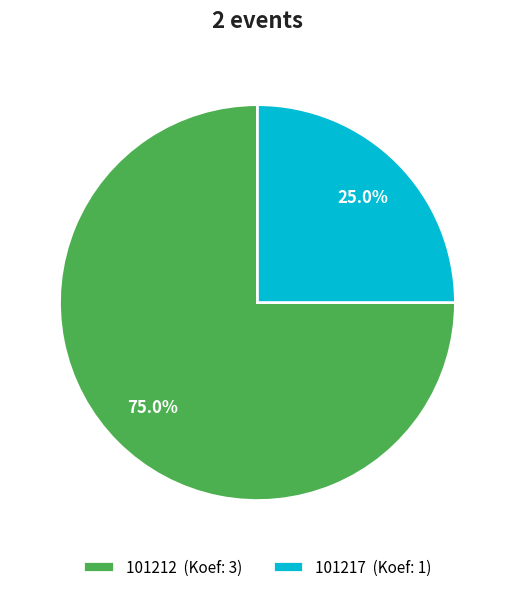

To the nearest percent, what portion does 101217 represent?

25%